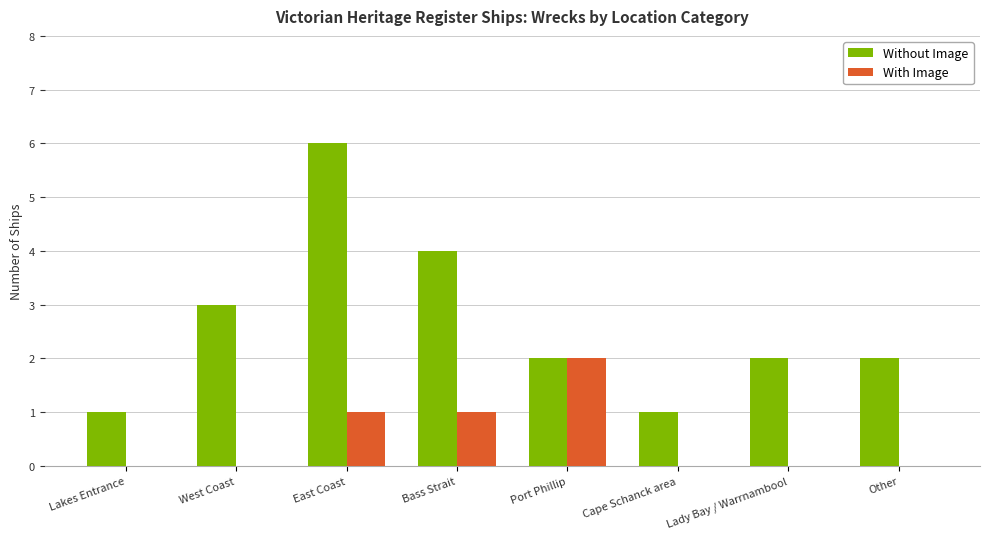

Reading left to right, transcribe all the data shown in this chart.

Without Image: 1	3	6	4	2	1	2	2
With Image: 0	0	1	1	2	0	0	0